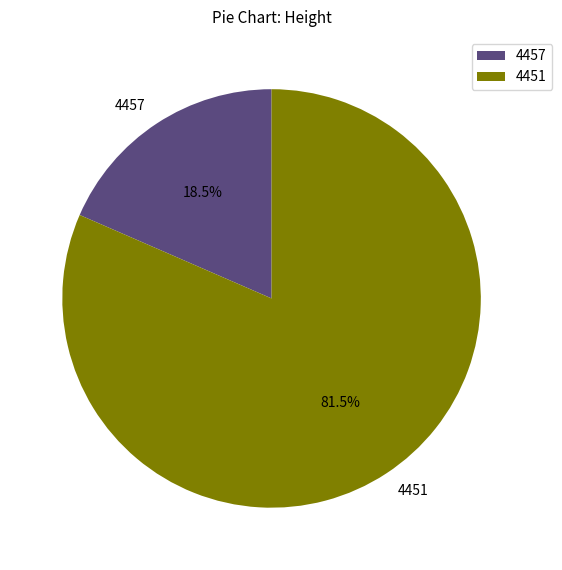

Is it true that 4457 is 33% of the pie?

False